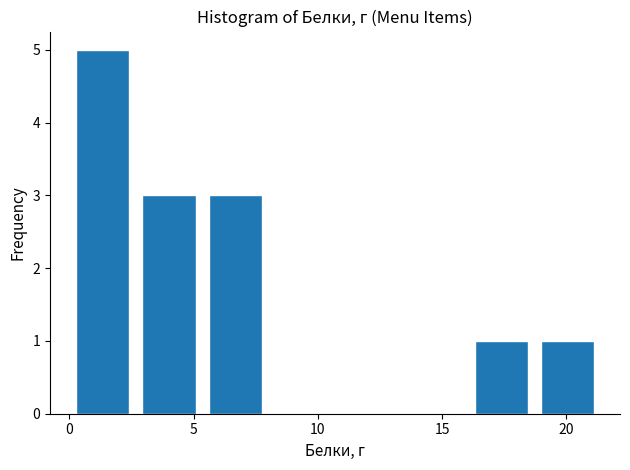

Reading left to right, list every bar in this chart as the range it spans on the x-axis followed by its height. Neither the bar edges nor the heights are printed on the chart, so give them approximately, as read against the axes.

0.0 to 2.5: 5
2.5 to 5.5: 3
5.5 to 8.0: 3
8.0 to 10.5: 0
10.5 to 13.5: 0
13.5 to 16.0: 0
16.0 to 18.5: 1
18.5 to 21.5: 1